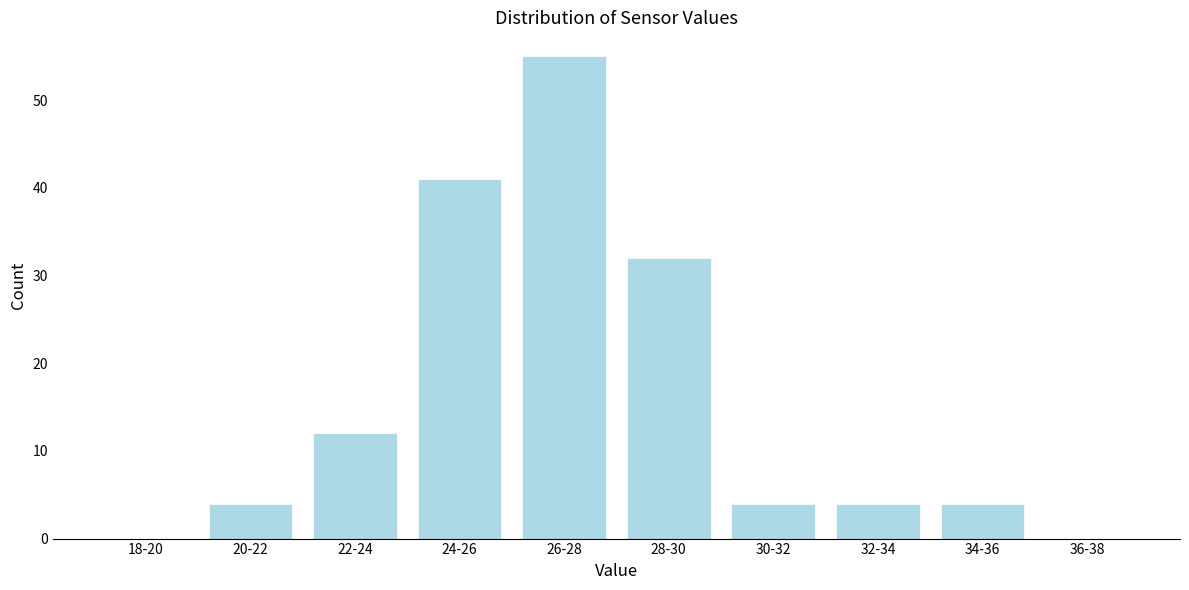

Reading right to left, list all the values displayed in this chart.

36-38=0	34-36=4	32-34=4	30-32=4	28-30=32	26-28=55	24-26=41	22-24=12	20-22=4	18-20=0